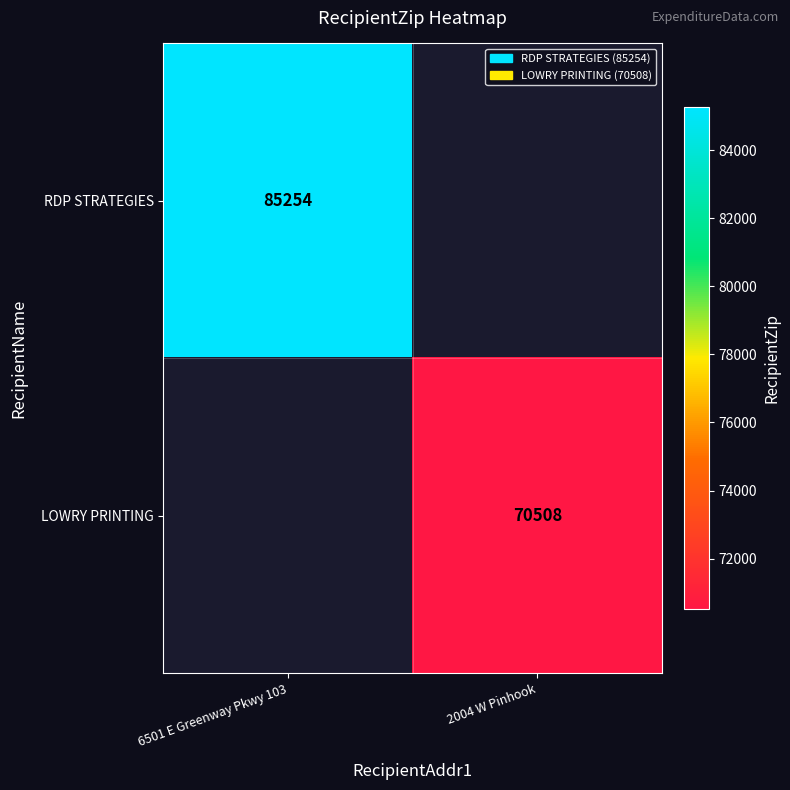

Which category has the lowest value across all series?

2004 W Pinhook